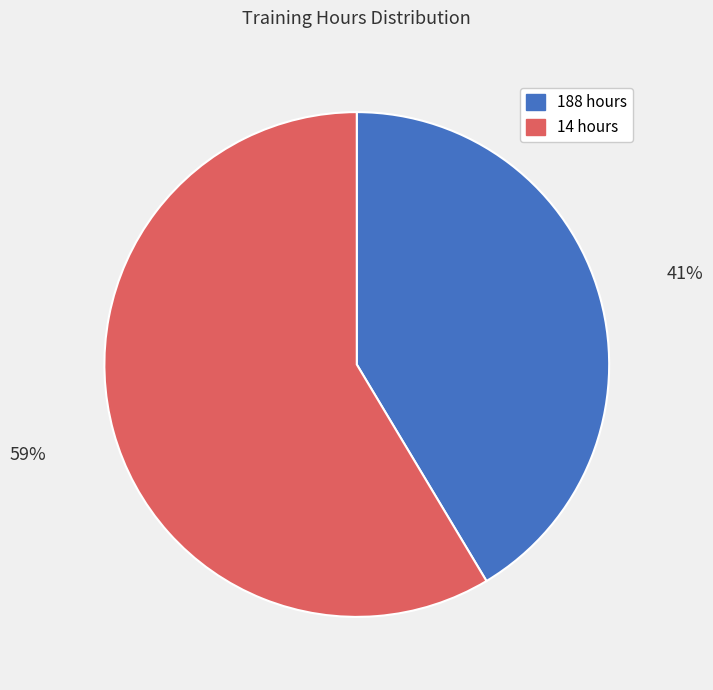

Rank the categories by value from lowest to highest.

188 hours, 14 hours